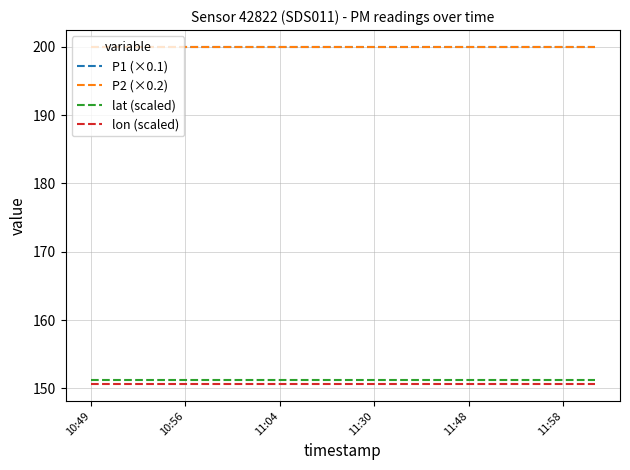

Reading left to right, what are all the values shown in this chart?

P1 (×0.1): 200.0	200.0	200.0	200.0	200.0	200.0	200.0	200.0	200.0	200.0	200.0	200.0	200.0	200.0	200.0	200.0	200.0
P2 (×0.2): 200.0	200.0	200.0	200.0	200.0	200.0	200.0	200.0	200.0	200.0	200.0	200.0	200.0	200.0	200.0	200.0	200.0
lat (scaled): 151.2	151.2	151.2	151.2	151.2	151.2	151.2	151.2	151.2	151.2	151.2	151.2	151.2	151.2	151.2	151.2	151.2
lon (scaled): 150.6	150.6	150.6	150.6	150.6	150.6	150.6	150.6	150.6	150.6	150.6	150.6	150.6	150.6	150.6	150.6	150.6